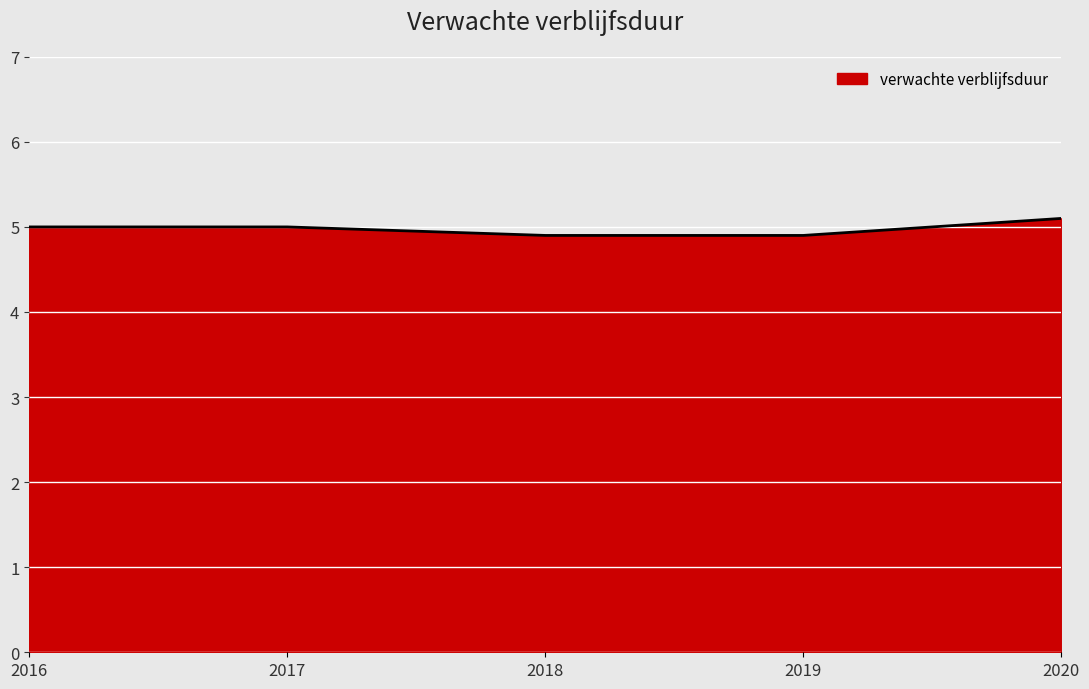

Read the value at 2020.

5.1